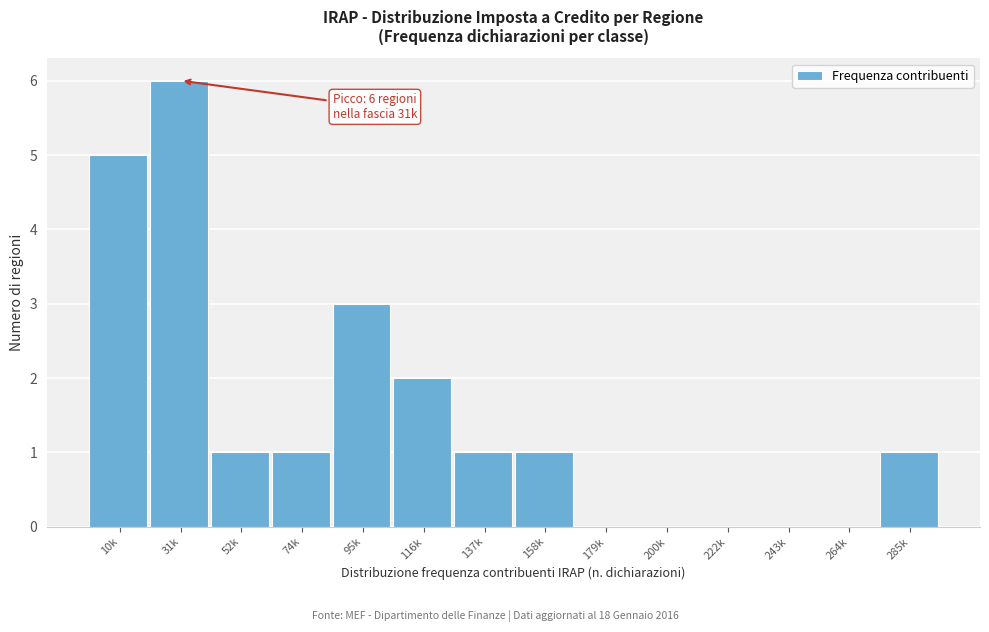

Reading left to right, extract all data points from this chart.

10k=5	31k=6	52k=1	74k=1	95k=3	116k=2	137k=1	158k=1	179k=0	200k=0	222k=0	243k=0	264k=0	285k=1